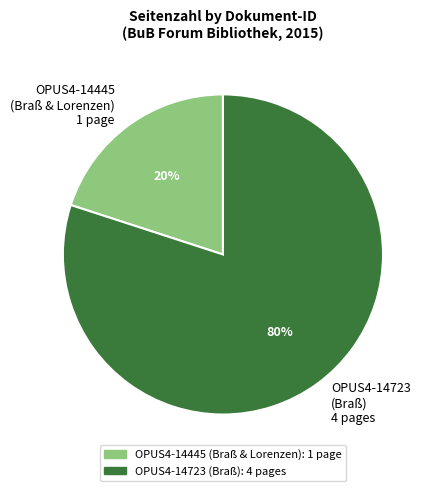

Do OPUS4-14723 (Braß) 4 pages and OPUS4-14445 (Braß & Lorenzen) 1 page together represent more than half of the pie?

Yes